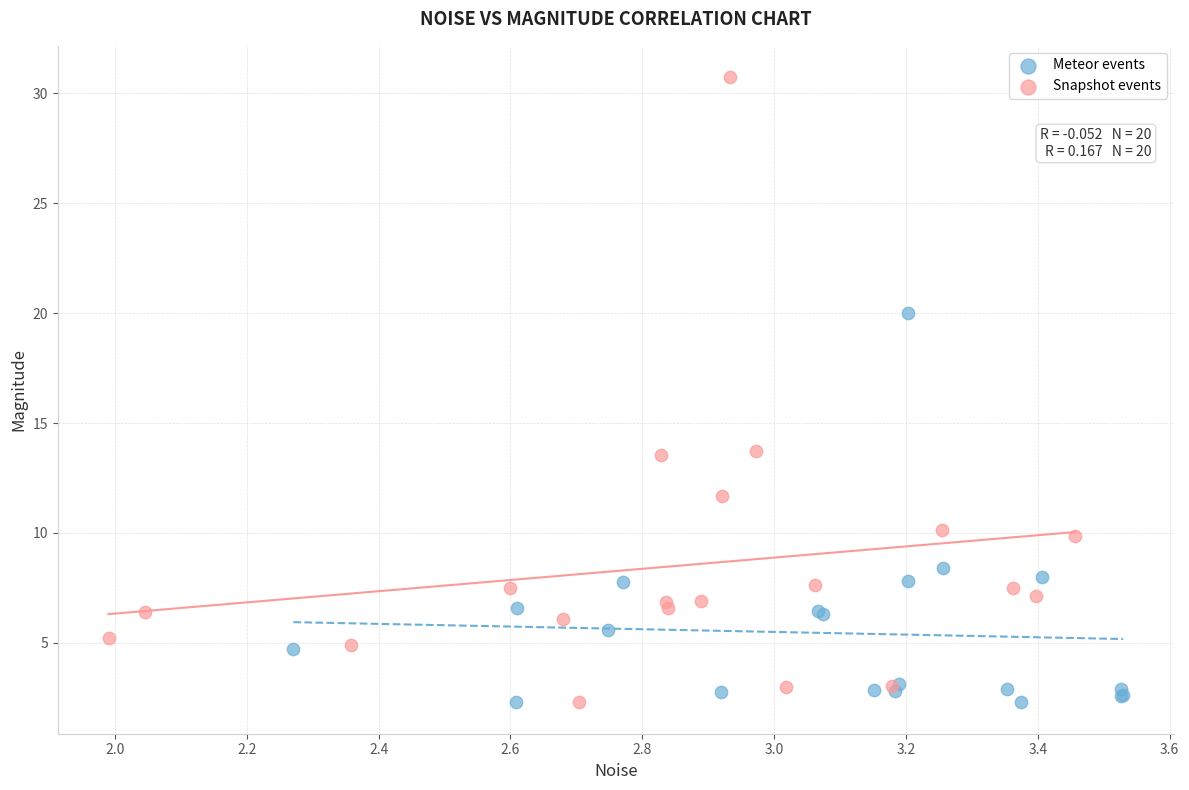

Which series contains the highest Y value?

Snapshot events